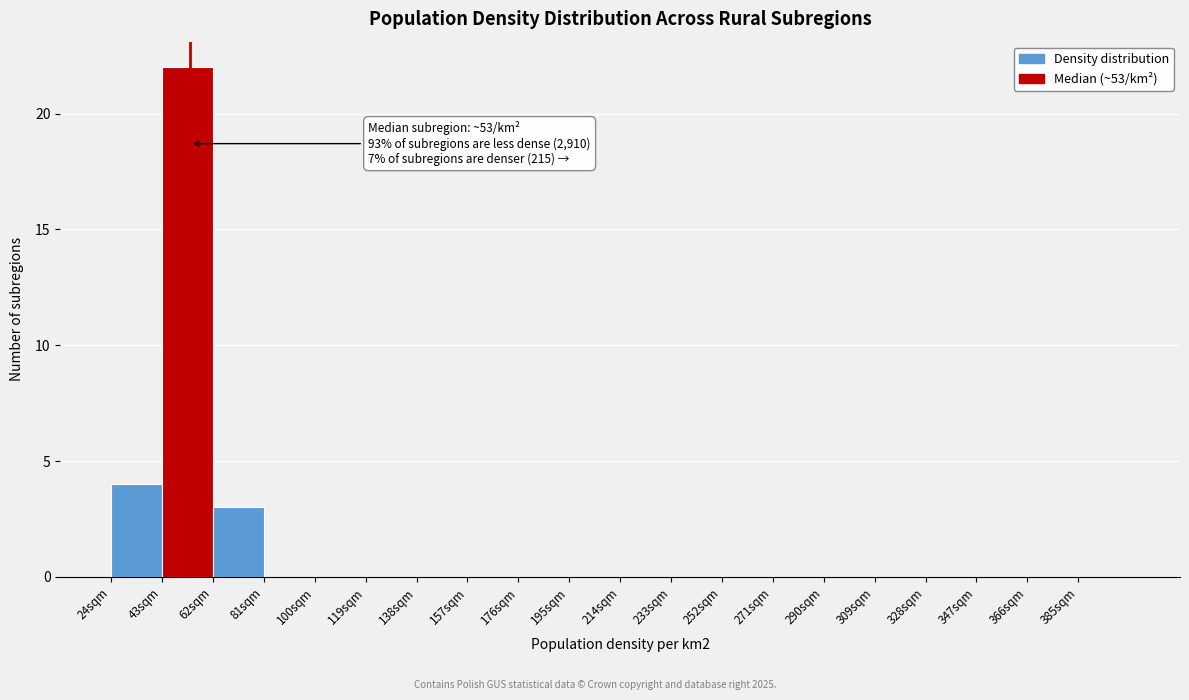

Which range on the x-axis has the tallest bar?

43 to 62